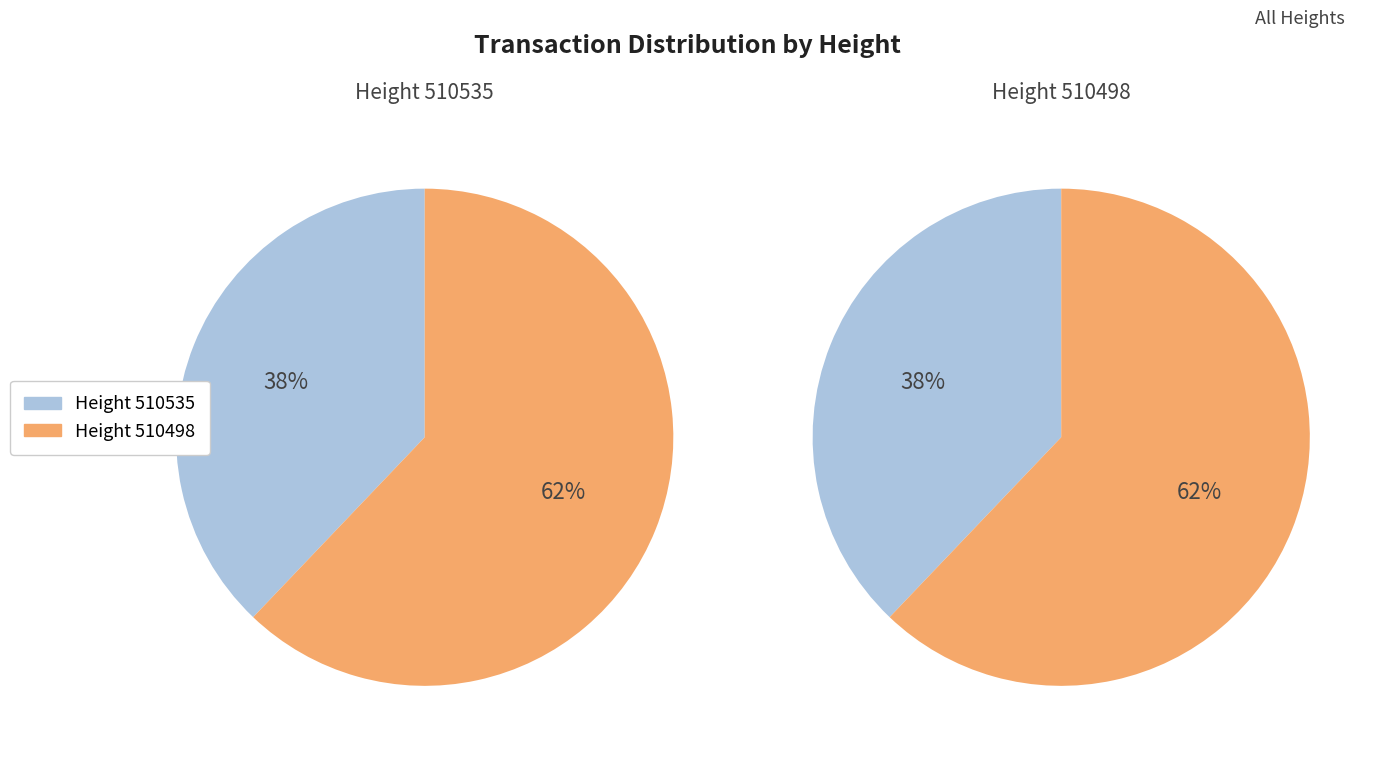

Which slice represents more than half of the pie?

510498